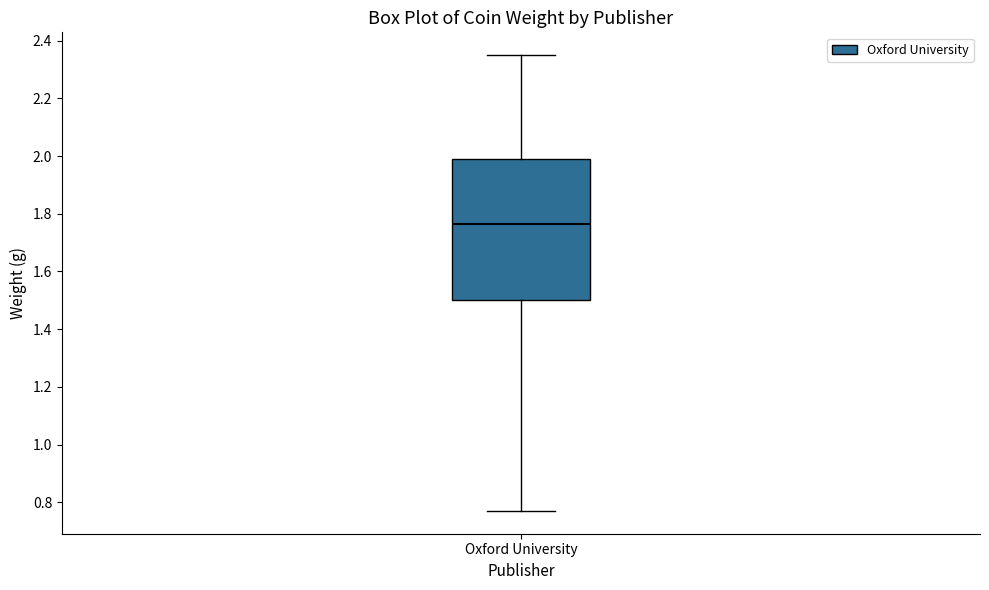

Read this box plot against the y-axis: the position of the median line, the range covered by the box, and the ends of both whiskers. The values are not printed on the chart, so give them approximately, as read against the axis.

median 1.76, box 1.50 to 2.00, whiskers 0.78 to 2.36